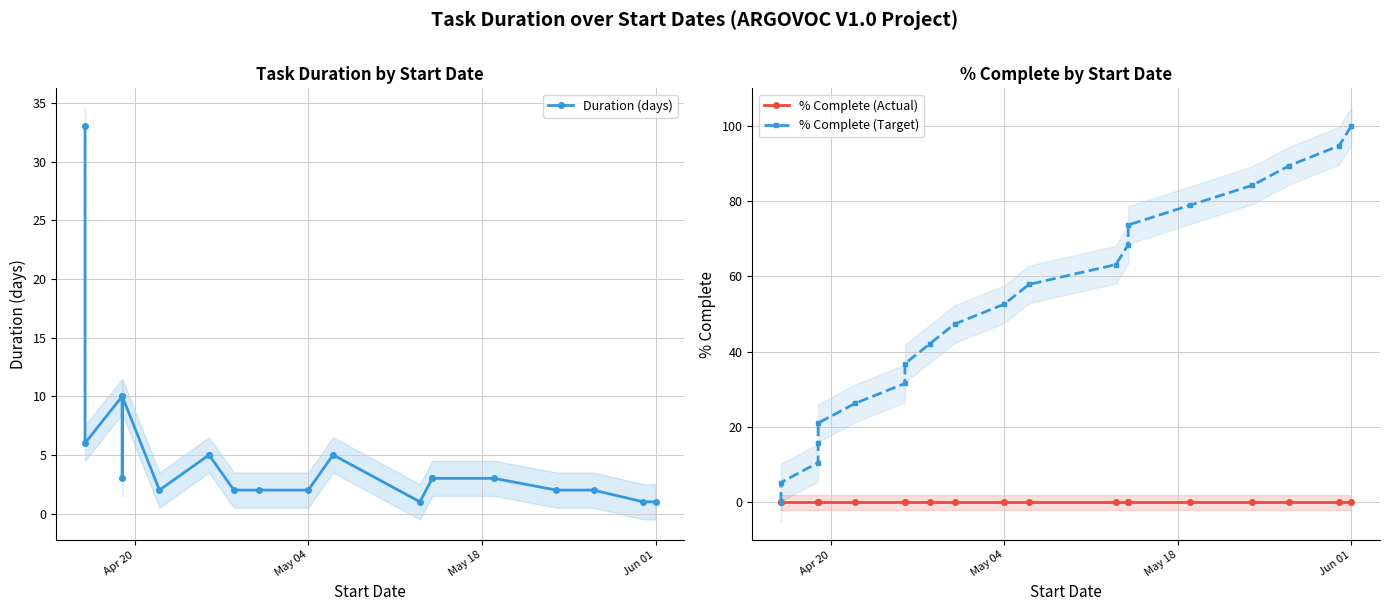

What is the average value of the Duration (days) series?

5.0